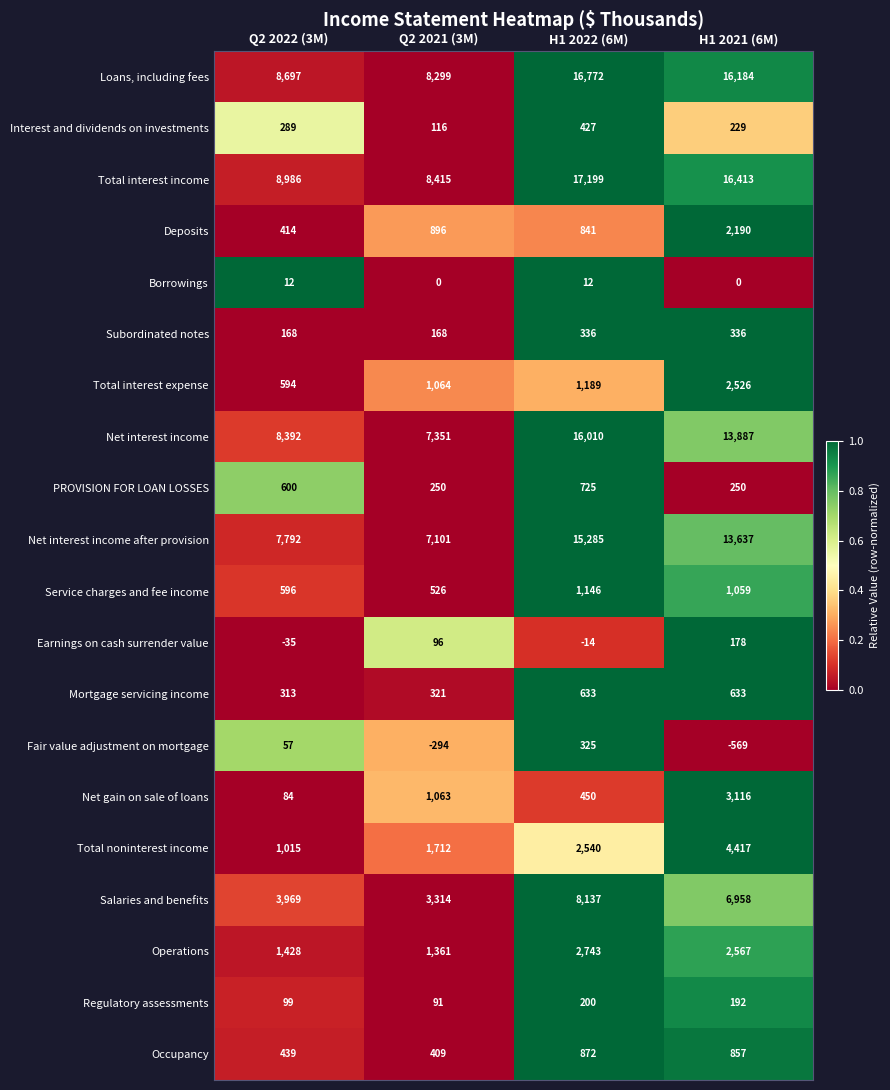

What is the spread (max minus min) of values at H1 2022 (6M)?

17213